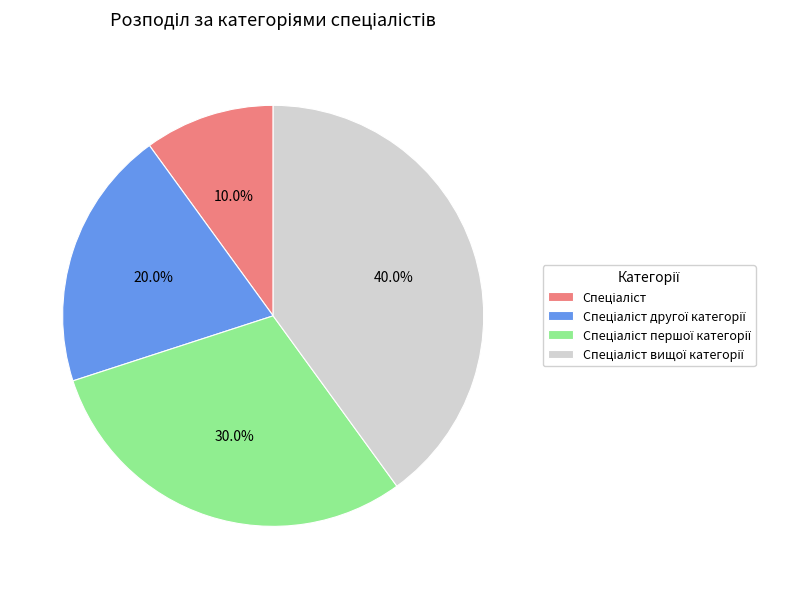

Does any single category account for the majority?

No